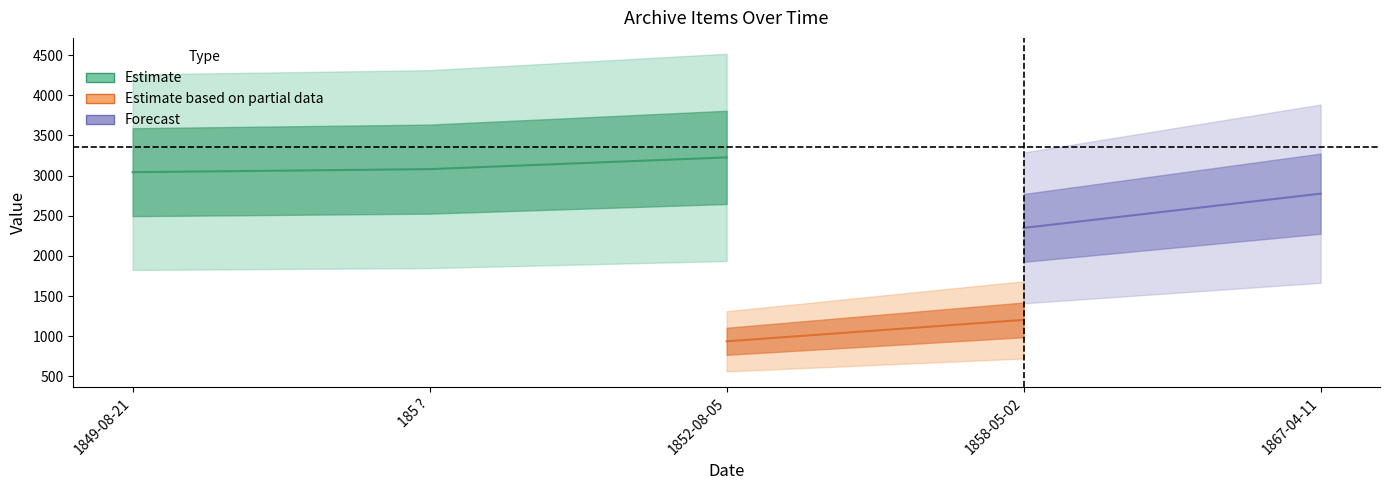

Does the chart display data point markers on the line(s)?

No